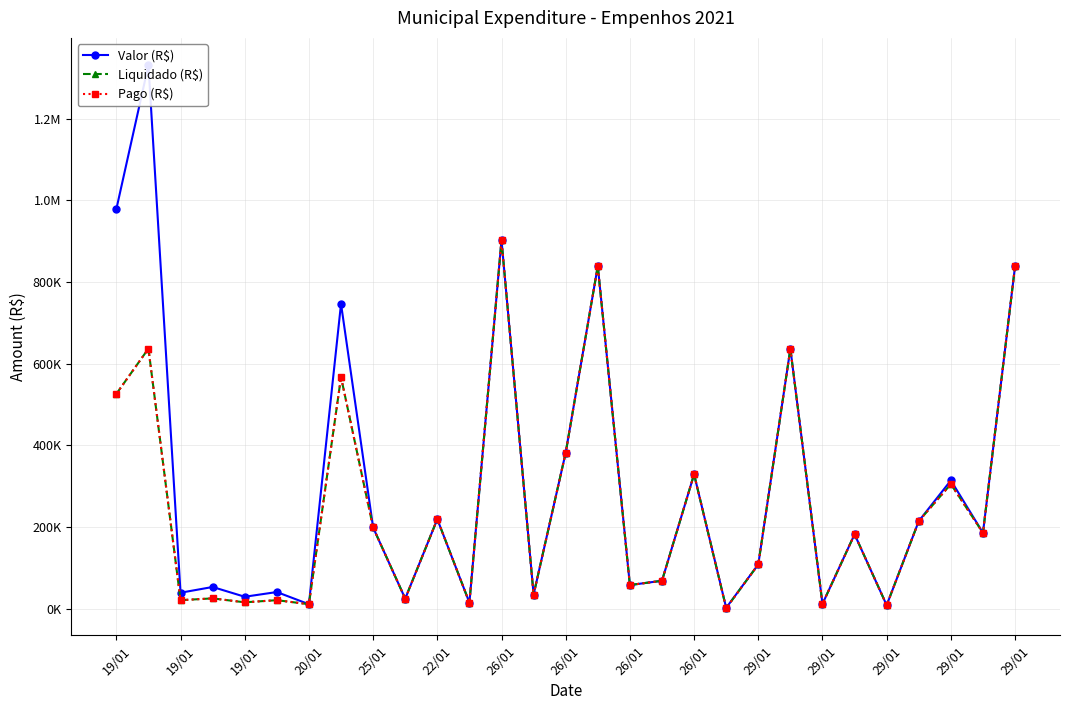

What is the label of the 18th point from the right?

29/01